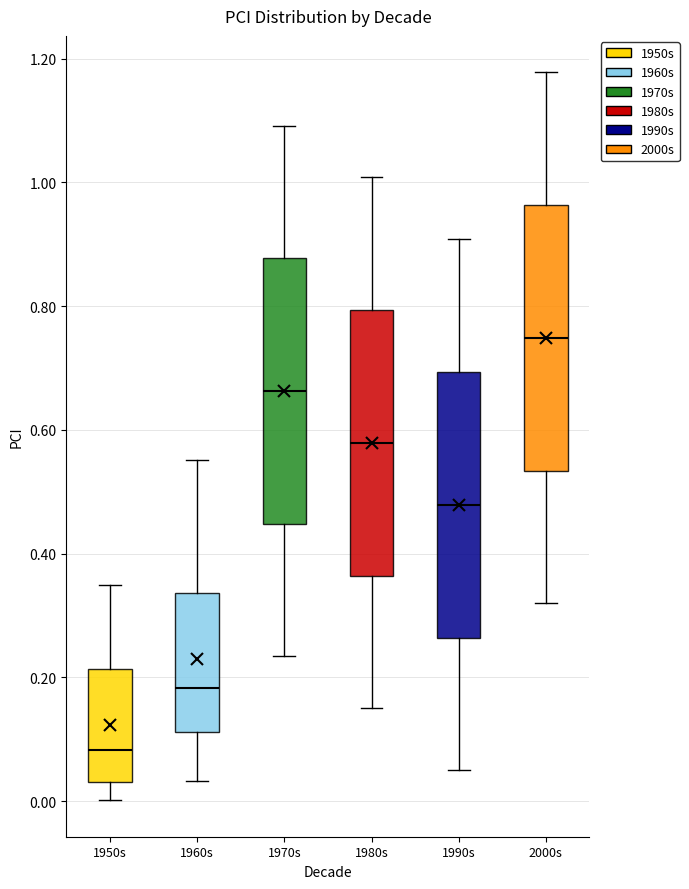

Which box has the lowest median line?

1950s